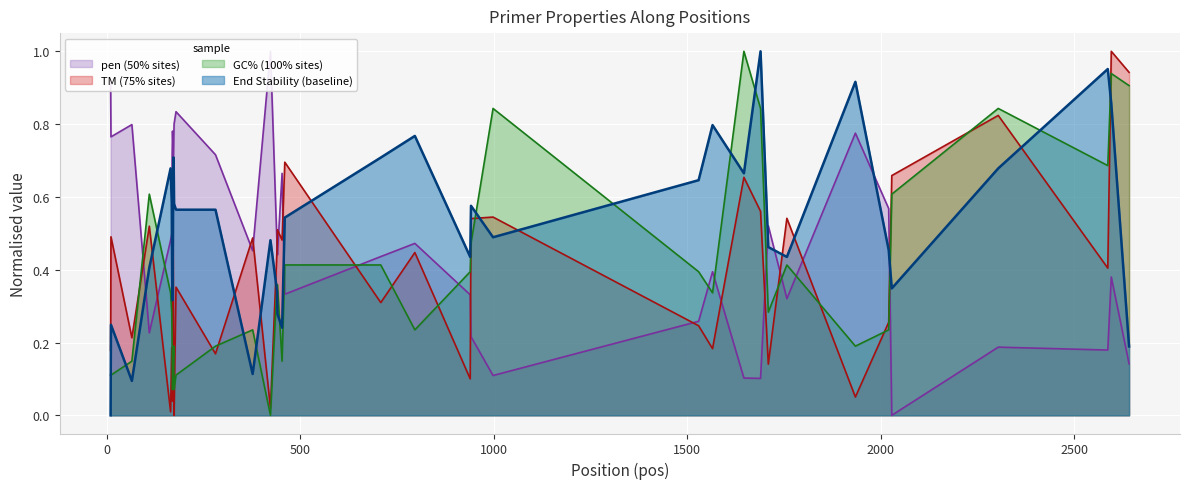

Which category has the highest value across all series?

423